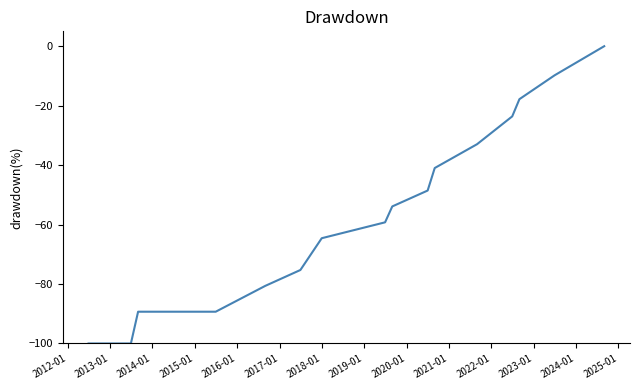

What is the smallest value displayed?

-100.0